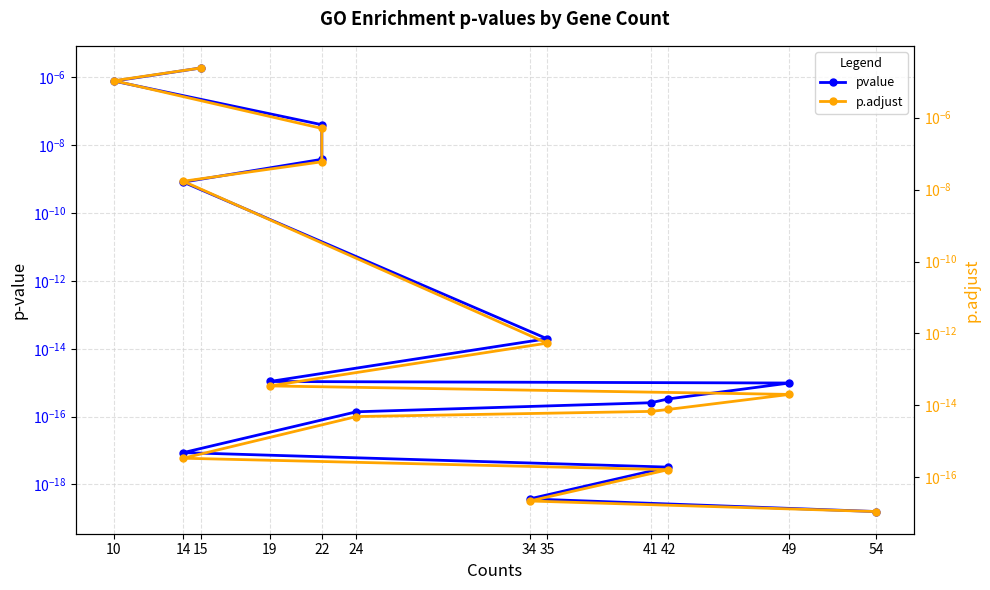

How many lines are shown in the chart?

2